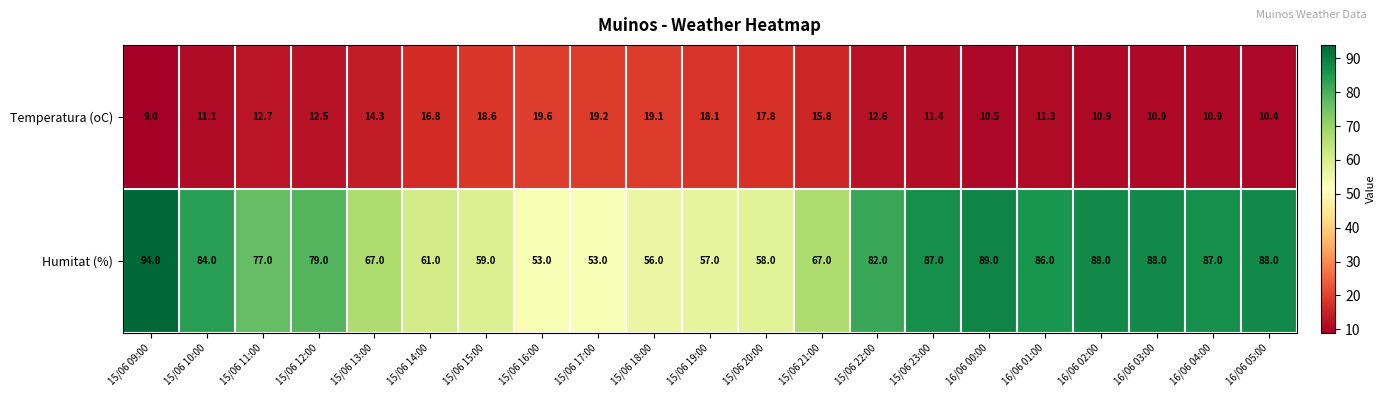

What value does the Humitat (%) series have at 16/06 00:00?

89.0